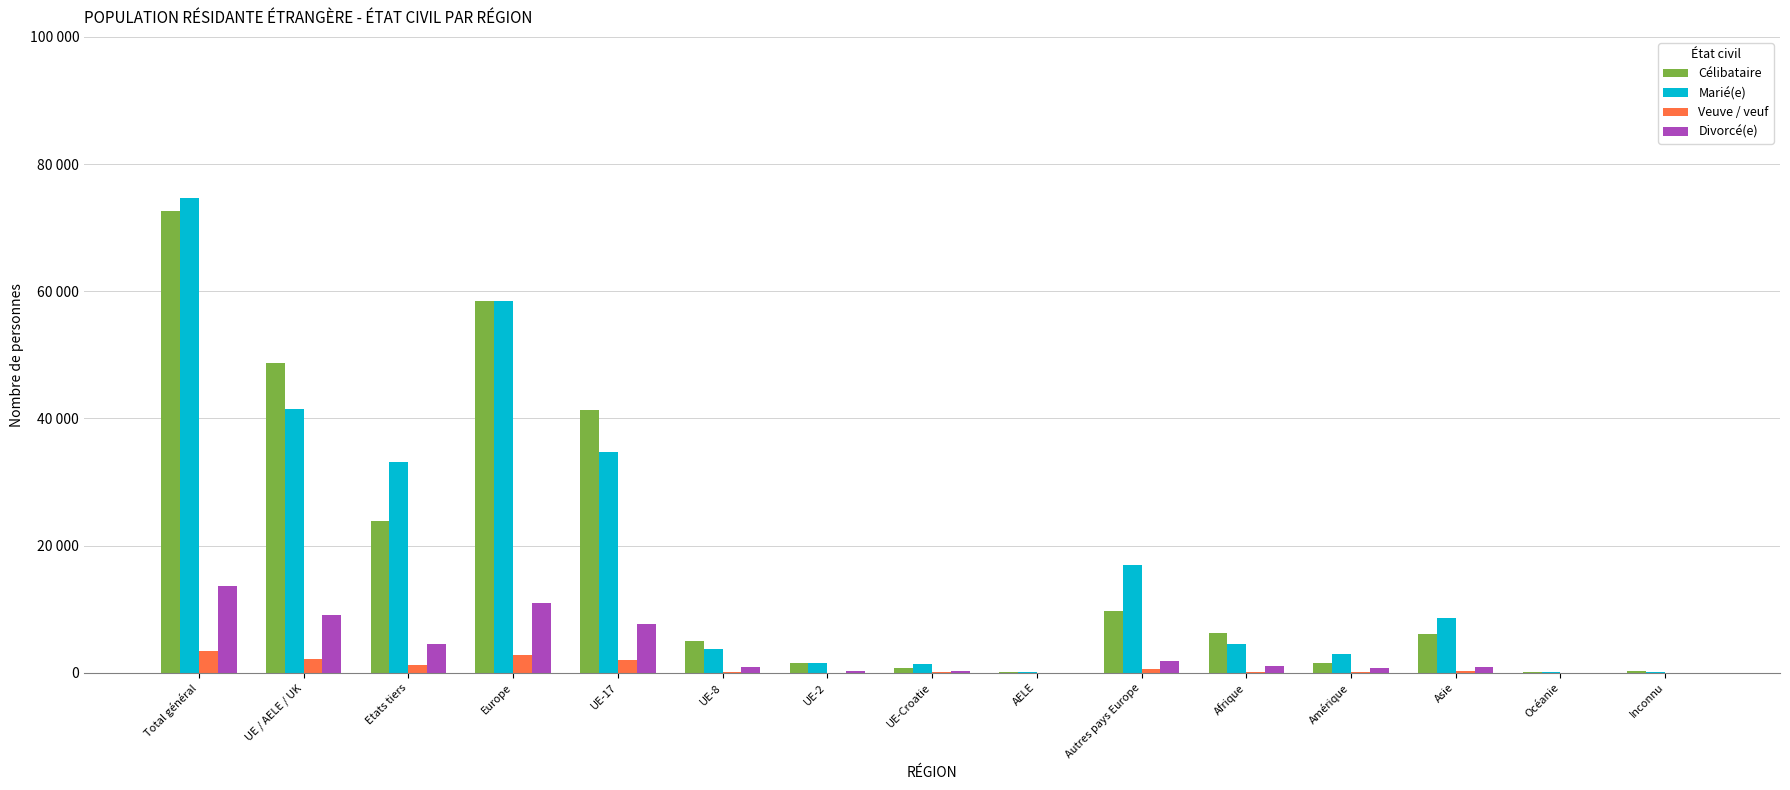

What are all the series names shown in the legend?

Célibataire, Marié(e), Veuve / veuf, Divorcé(e)